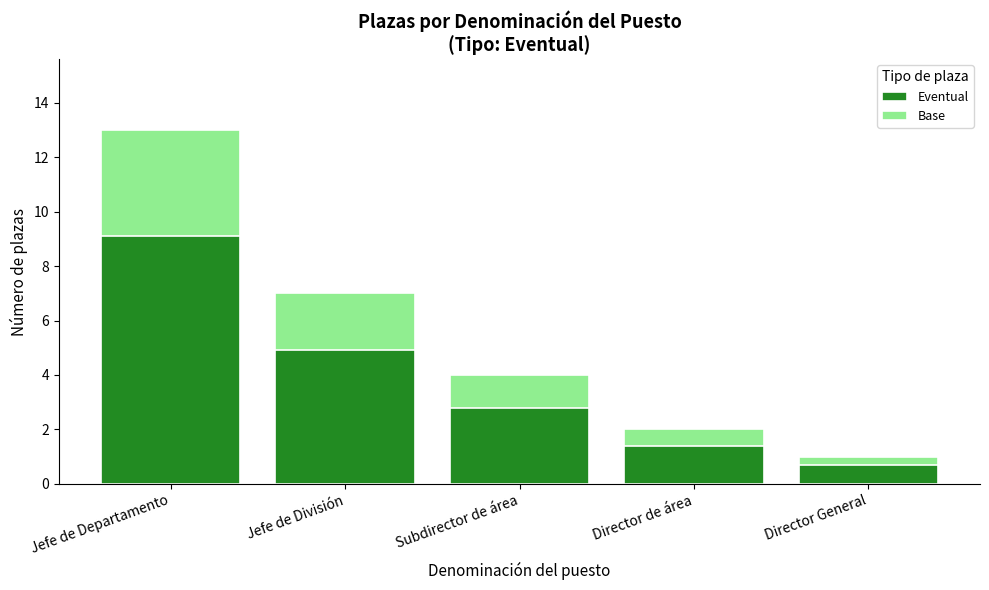

What value does the Base series have at Subdirector de área?

1.2